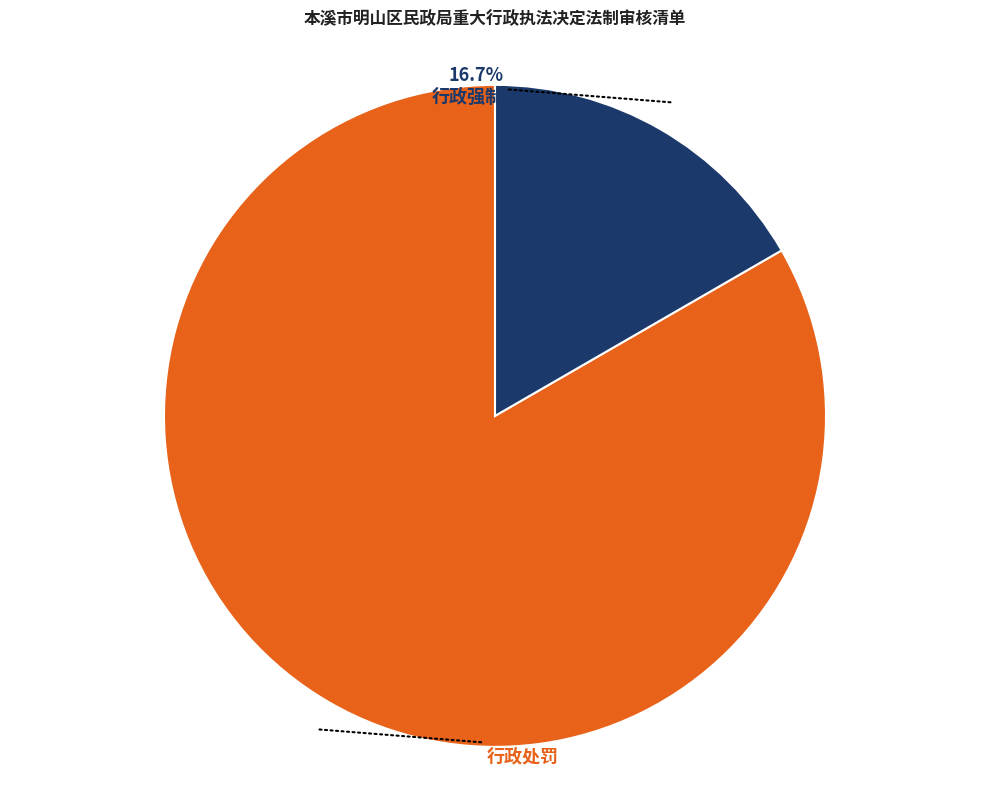

Is there any slice that represents more than half of the pie?

Yes